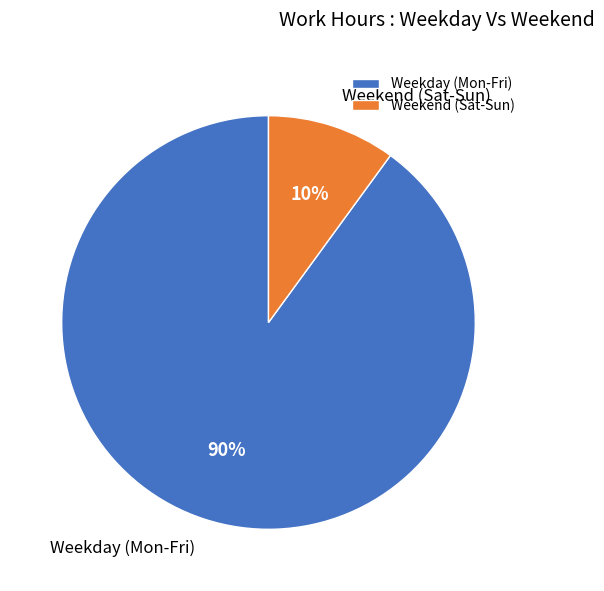

Is it true that Weekend (Sat-Sun) is 22% of the pie?

False